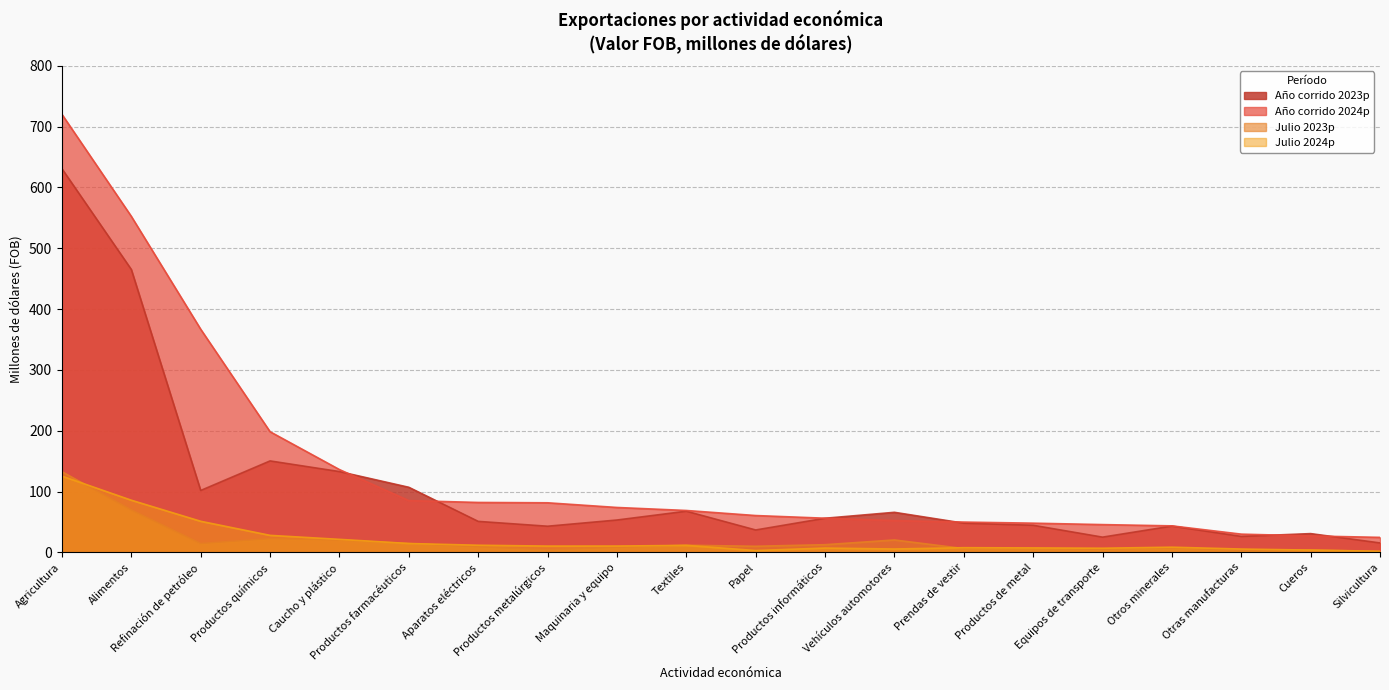

What position from the right is Cueros?

2